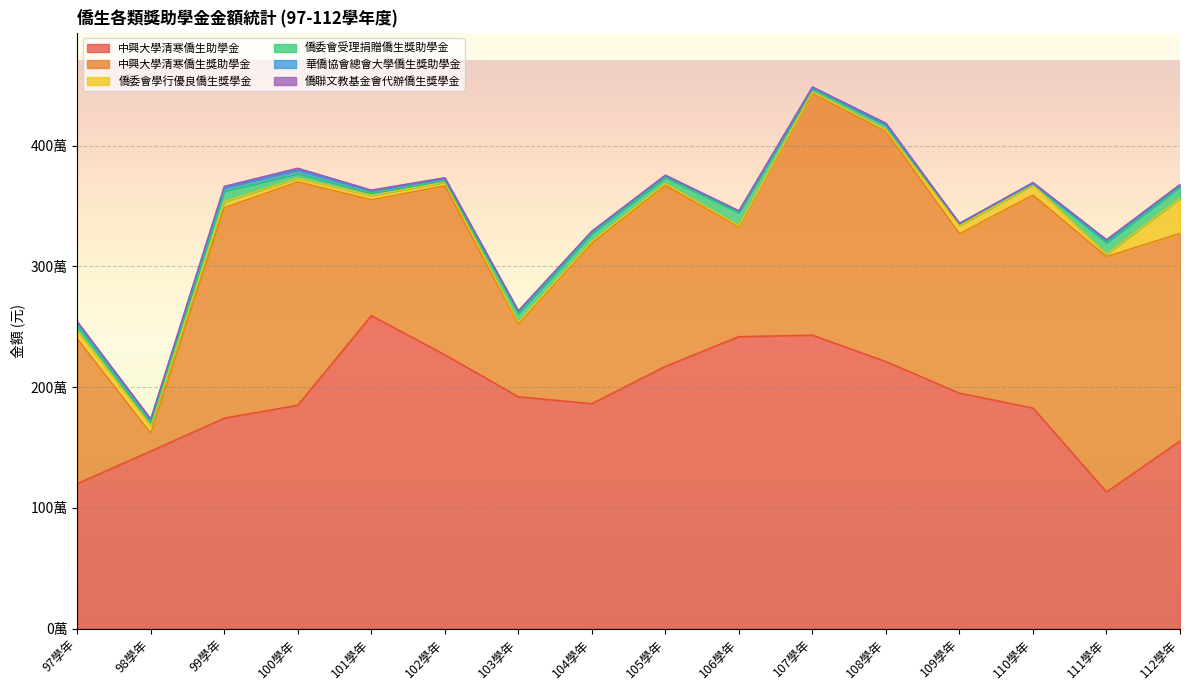

What are all the series names shown in the legend?

中興大學清寒僑生助學金, 中興大學清寒僑生獎助學金, 僑委會學行優良僑生獎學金, 僑委會受理捐贈僑生獎助學金, 華僑協會總會大學僑生獎助學金, 僑聯文教基金會代辦僑生獎學金